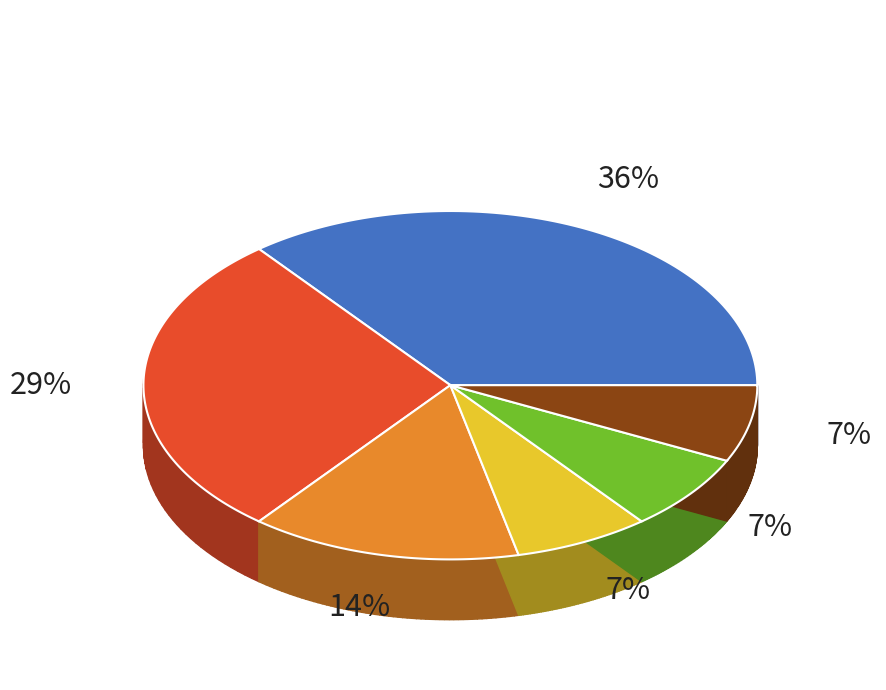

The Ada Hopper (546491648) slice represents 4% of the pie. True or false?

False